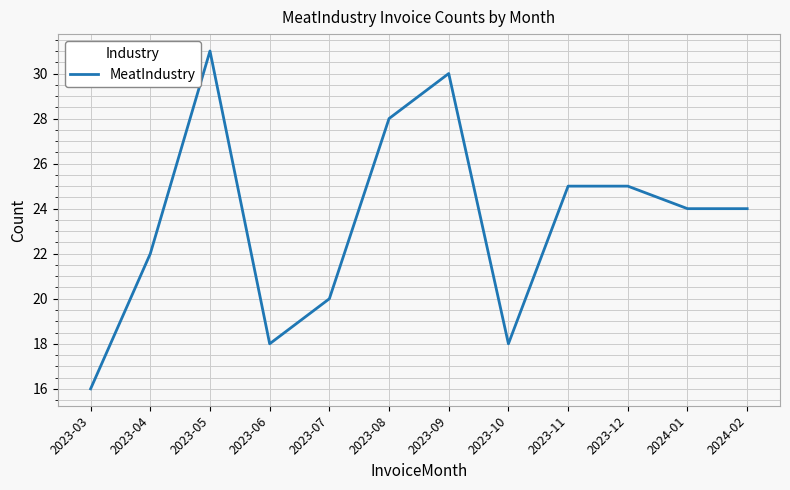

What value does the data have at 2023-09, to the nearest 10?

30